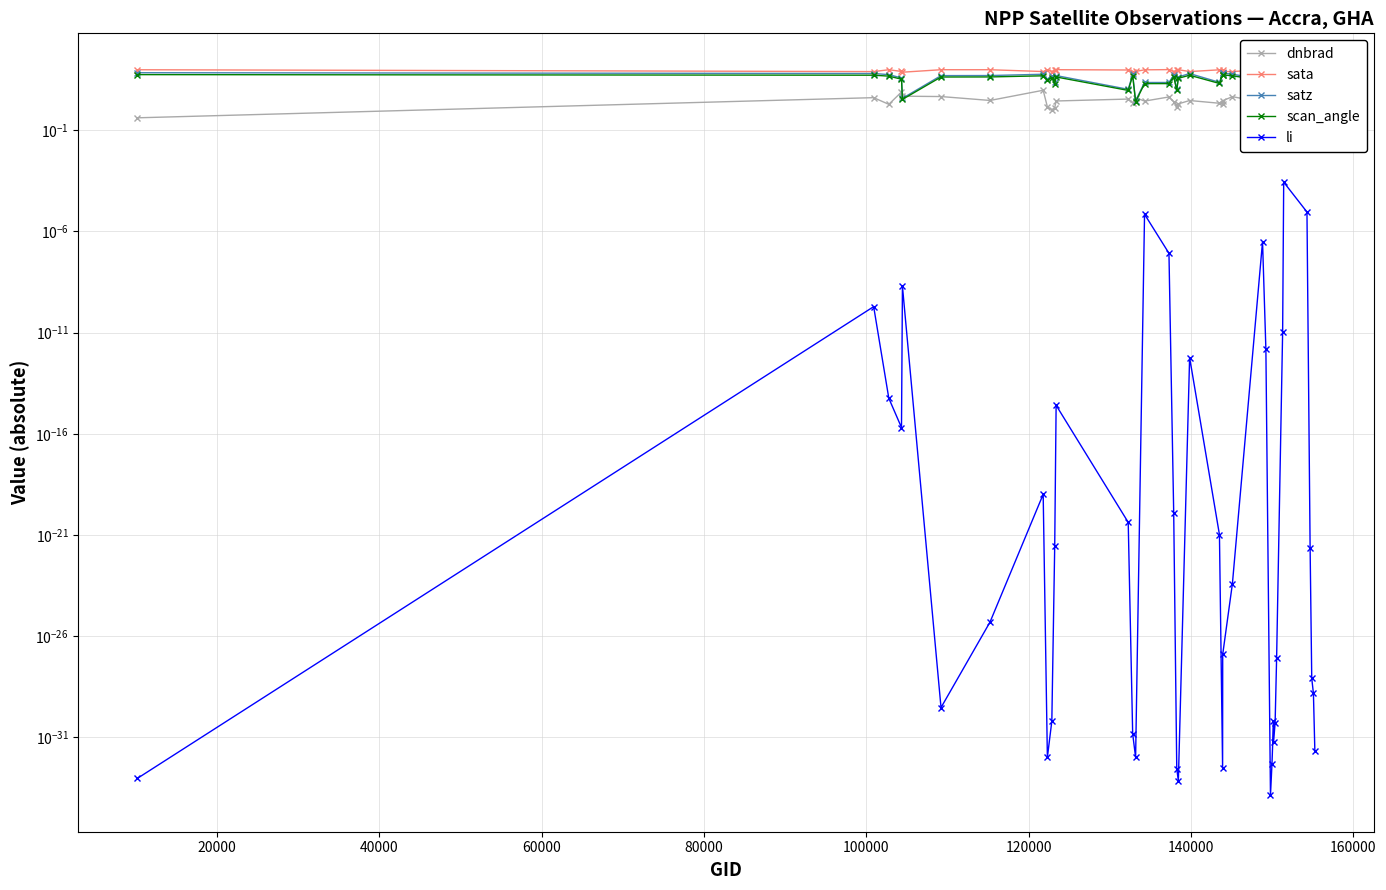

What is the average value of the satz series?

44.2